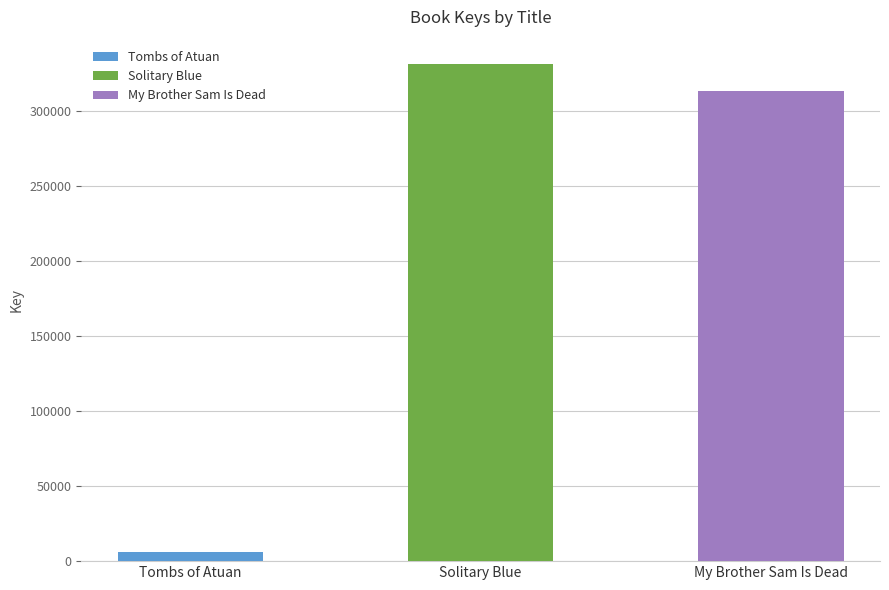

True or false: the data shows 331038 at Solitary Blue.

True